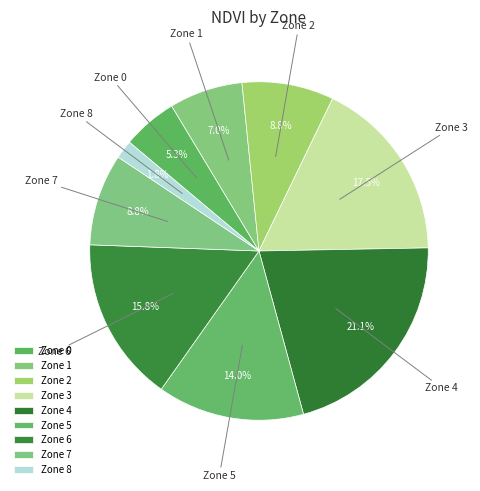

How many slices are in this pie chart?

9